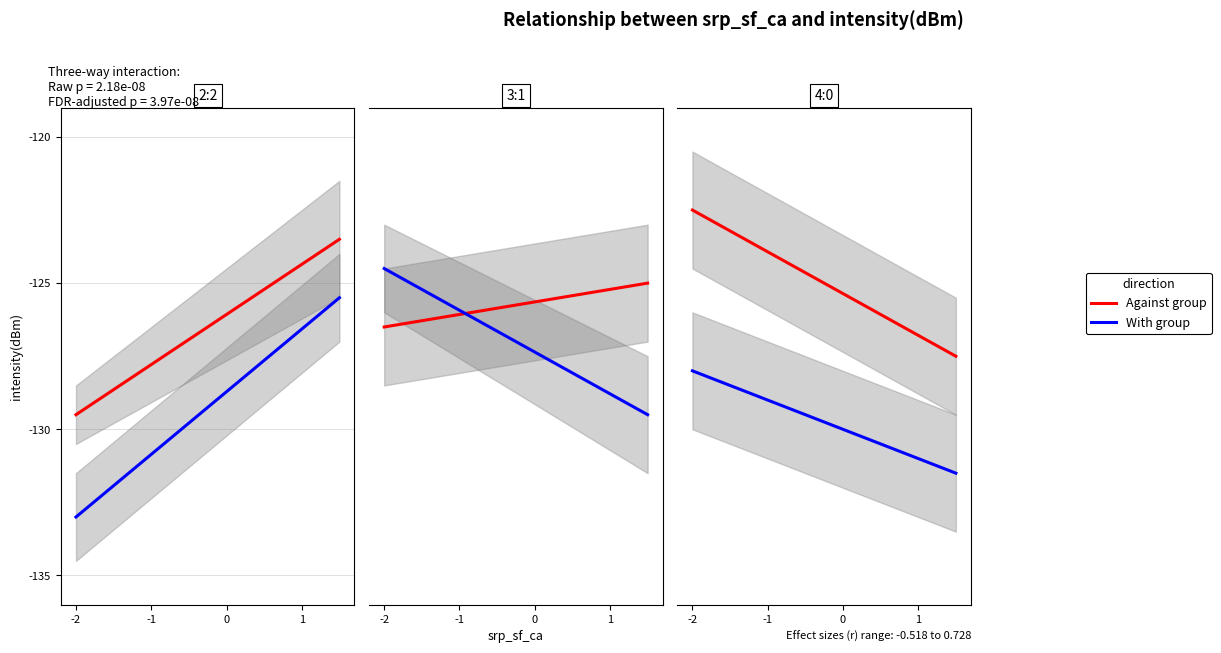

List the series in order of their peak value, highest first.

Against group, With group